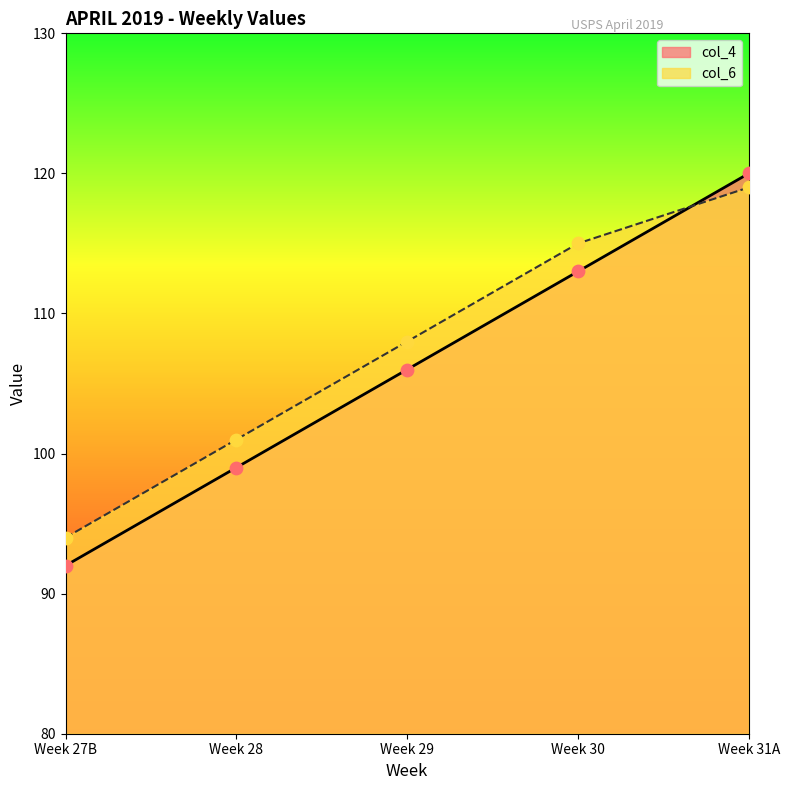

Is the value of col_6 at Week 30 greater than the value of col_4 at Week 29?

Yes